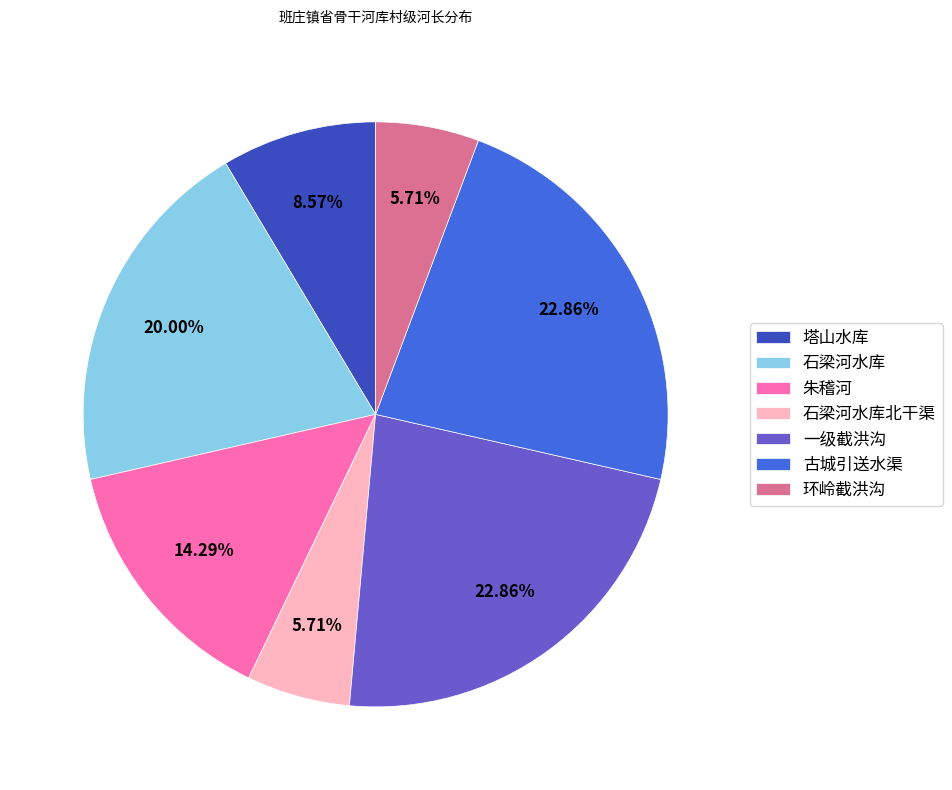

What portion of the pie excludes 石梁河水库?

80.0%